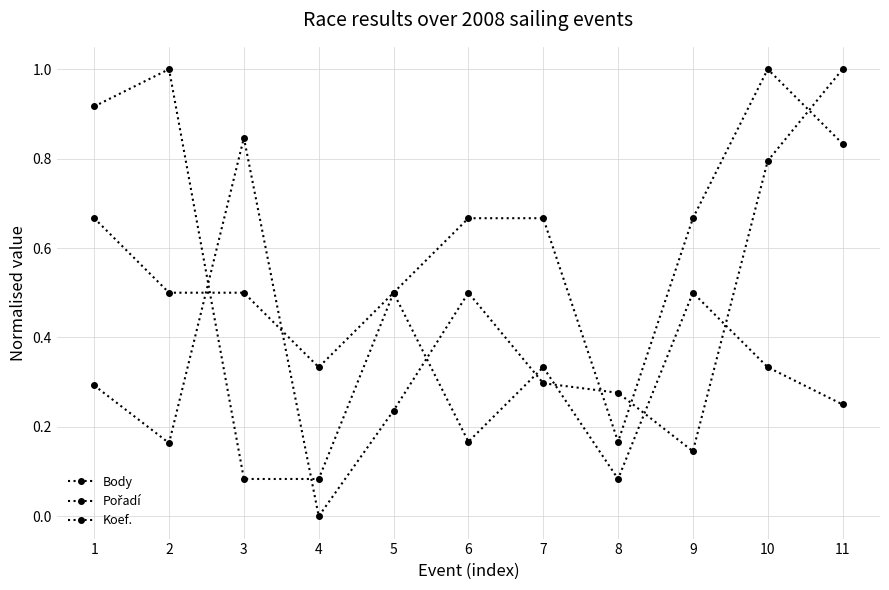

How many positive values does the Body series have?

10